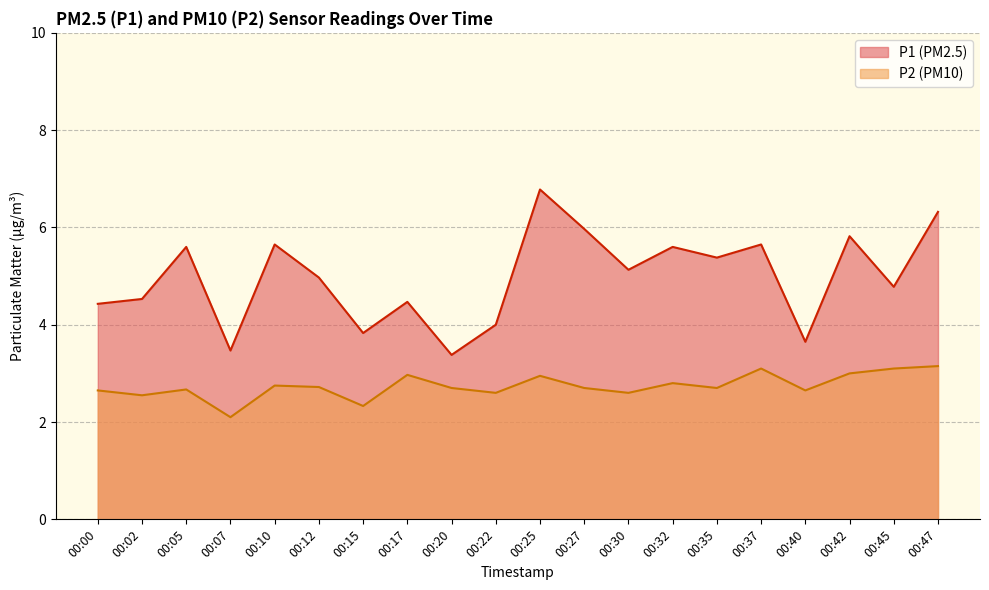

Is it true that P1 equals 9.2 at 00:10?

False